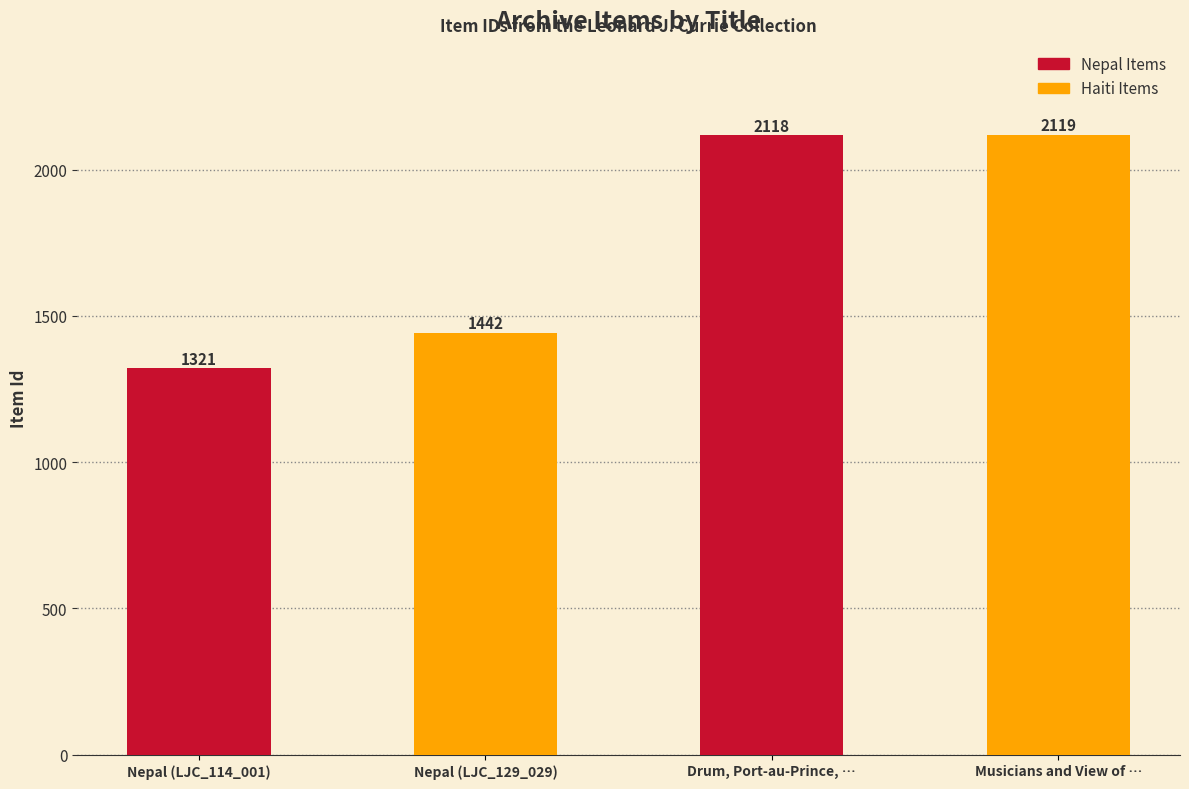

Reading right to left, list all the values displayed in this chart.

Musicians and View of Port-au-Prince, Haiti=2119	Drum, Port-au-Prince, Haiti=2118	Nepal (LJC_129_029)=1442	Nepal (LJC_114_001)=1321